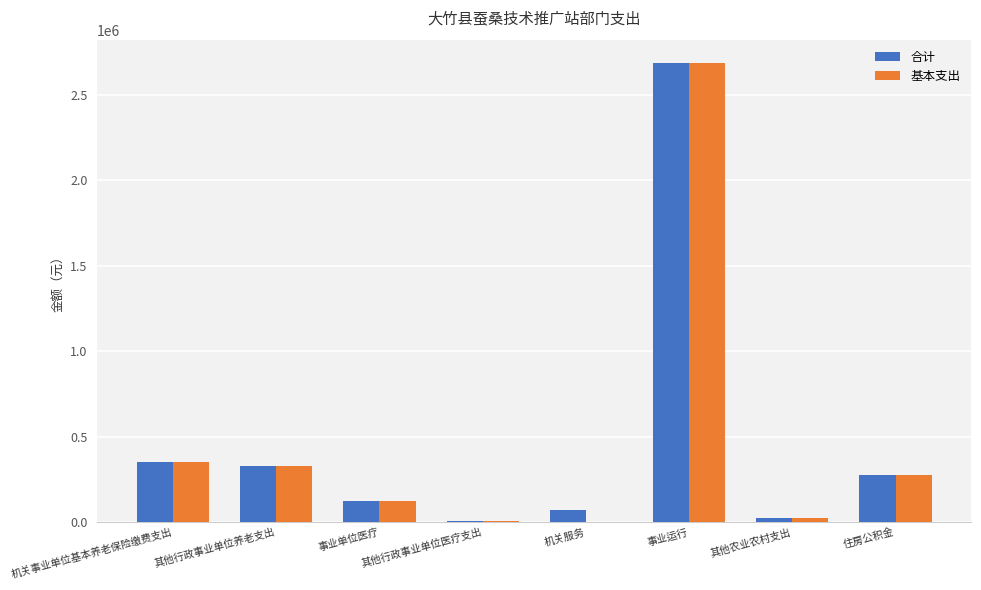

Are the bars horizontal?

No